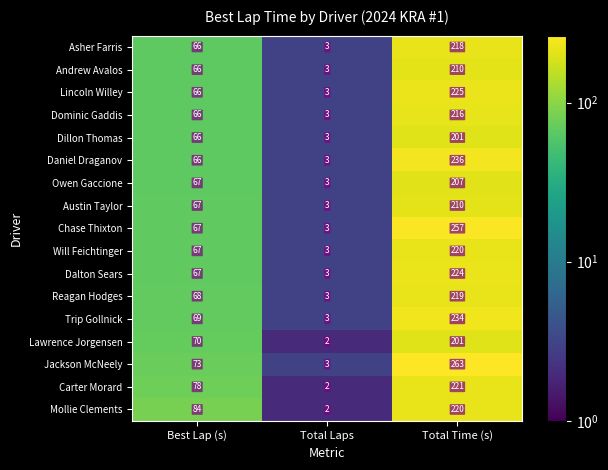

What is the difference between the maximum and minimum values in the Lawrence Jorgensen series?

199